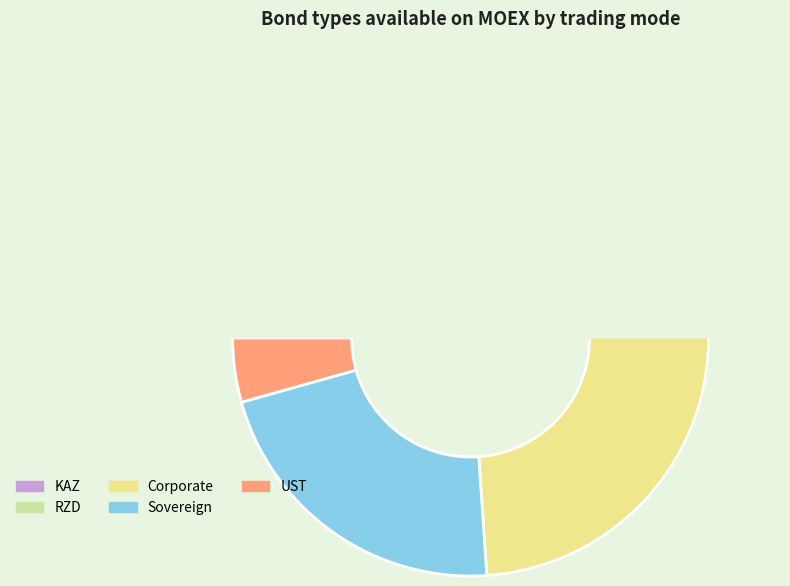

To the nearest percent, what is the combined percentage of UST/TUR/EGY and Other?

8%